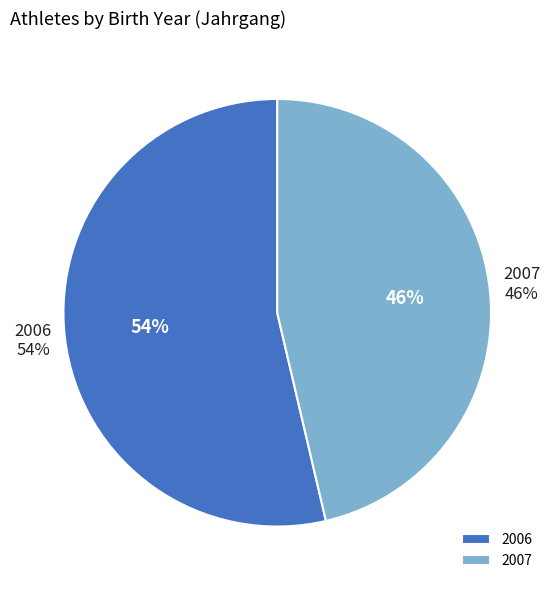

Which slice represents more than half of the pie?

2006